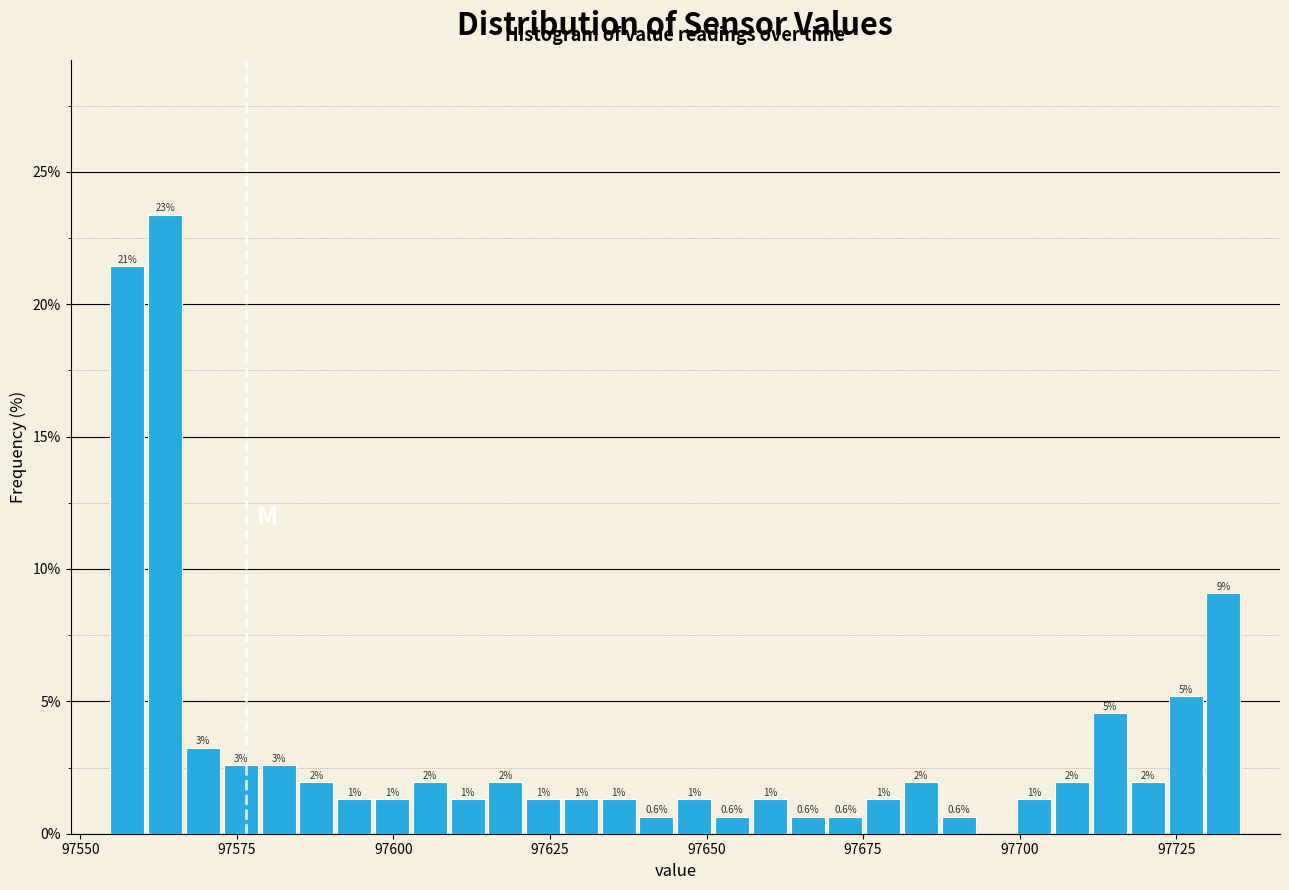

Around what value on the x-axis is the tallest bar? Give the approximate position of its centre, as read against the axis.

97565